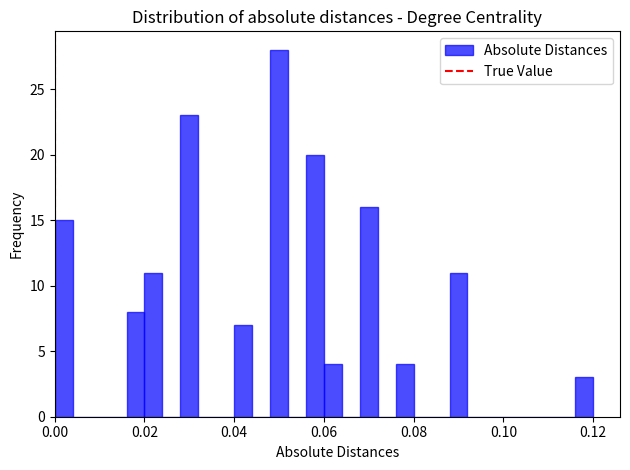

Around what value on the x-axis is the tallest bar? Give the approximate position of its centre, as read against the axis.

0.050